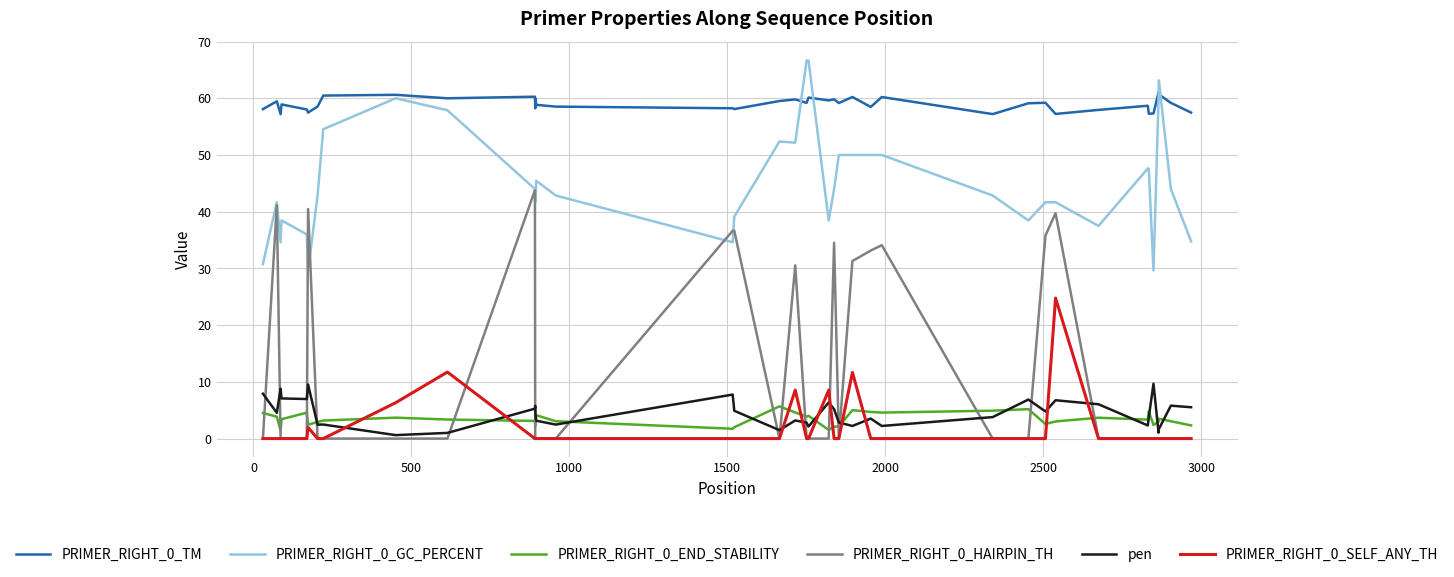

List the series in order of their peak value, lowest first.

PRIMER_RIGHT_0_END_STABILITY, pen, PRIMER_RIGHT_0_SELF_ANY_TH, PRIMER_RIGHT_0_HAIRPIN_TH, PRIMER_RIGHT_0_TM, PRIMER_RIGHT_0_GC_PERCENT